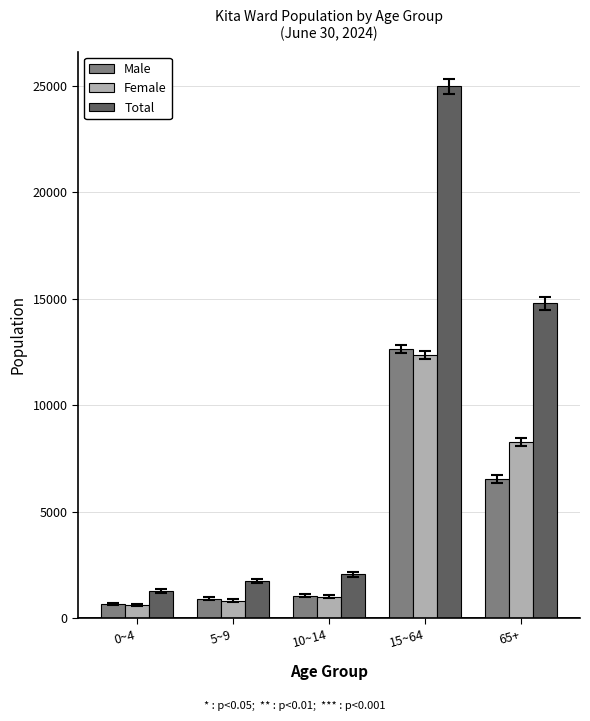

What is the total value across all series at 0~4?

2552